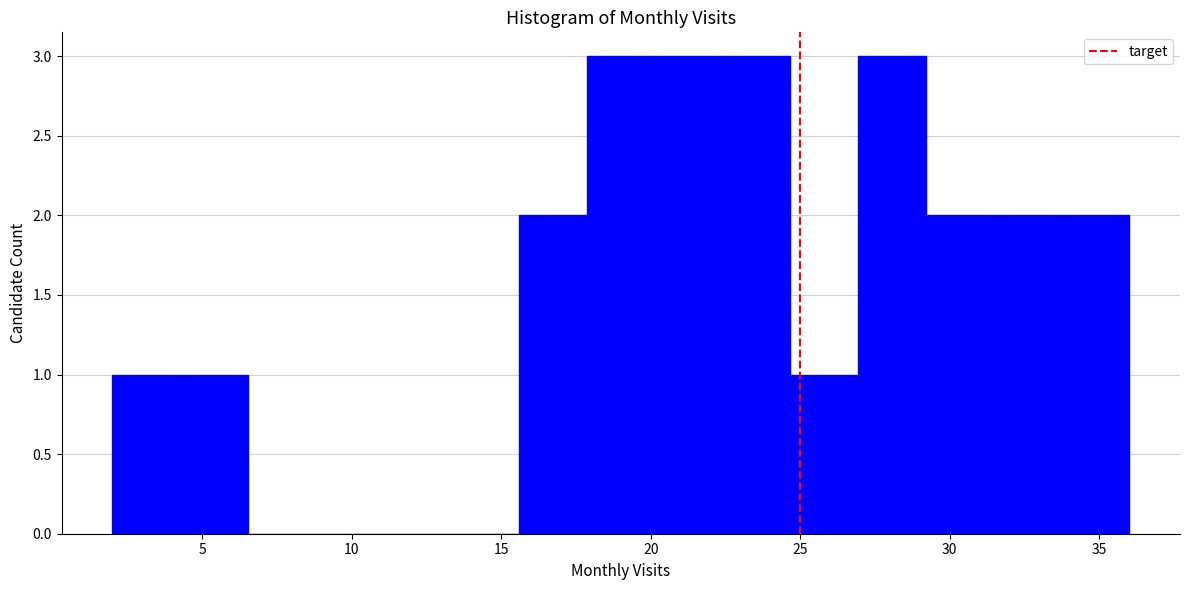

Reading left to right, transcribe this chart: for each bar, give the range it covers on the x-axis and its height. Neither the bar edges nor the heights are printed on the chart, so give them approximately, as read against the axes.

2.0 to 4.5: 1
4.5 to 6.5: 1
6.5 to 9.0: 0
9.0 to 11.0: 0
11.0 to 13.5: 0
13.5 to 15.5: 0
15.5 to 18.0: 2
18.0 to 20.0: 3
20.0 to 22.5: 3
22.5 to 24.5: 3
24.5 to 27.0: 1
27.0 to 29.0: 3
29.0 to 31.5: 2
31.5 to 33.5: 2
33.5 to 36.0: 2